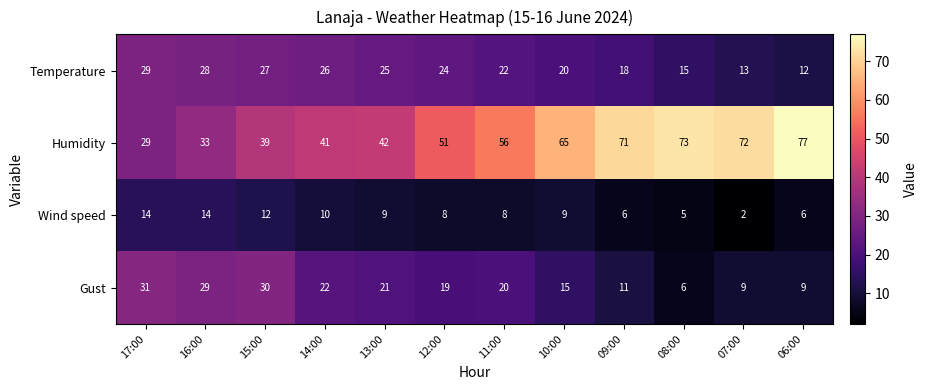

Between 13:00 and 09:00, which series saw the biggest shift?

Humidity